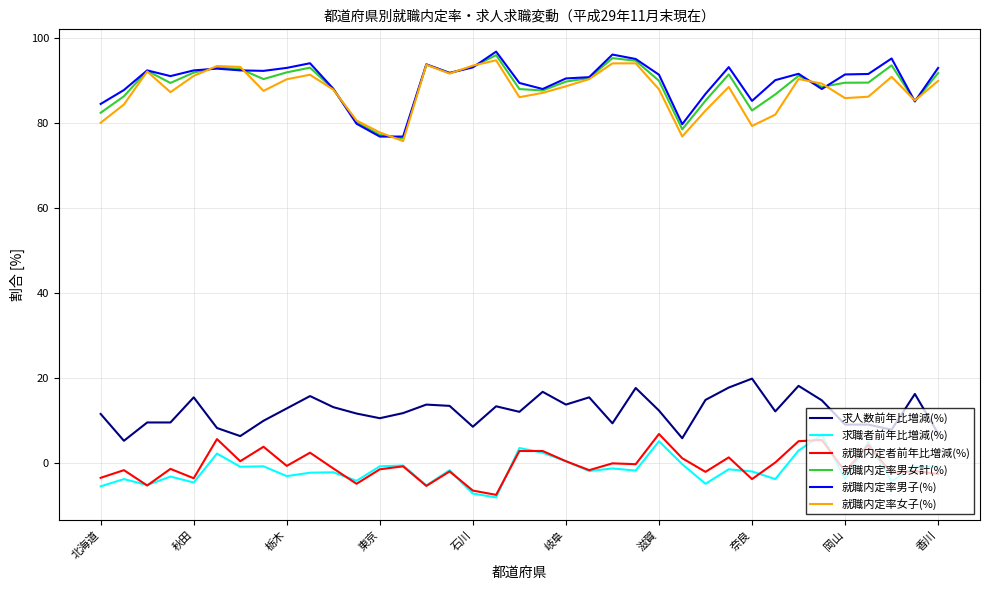

True or false: 求人数前年比増減(%) and 求職者前年比増減(%) intersect in this chart.

False